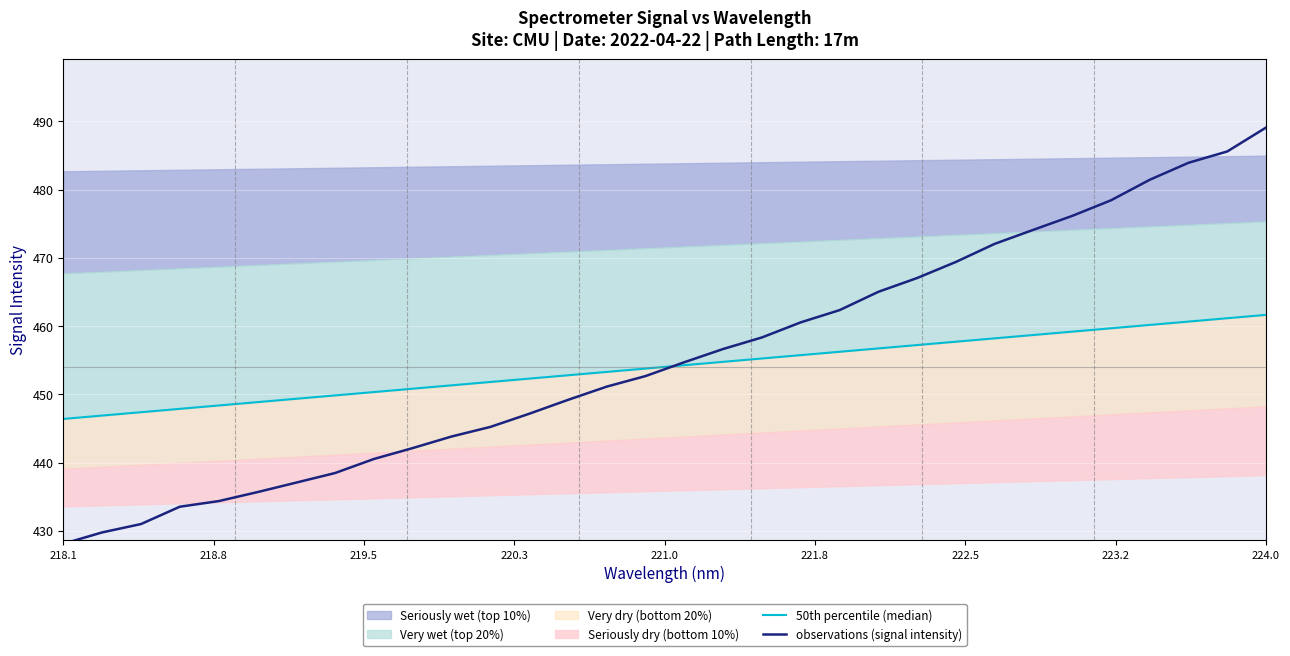

List the series in order of their overall mean, highest first.

observations (signal intensity), 50th percentile (median)